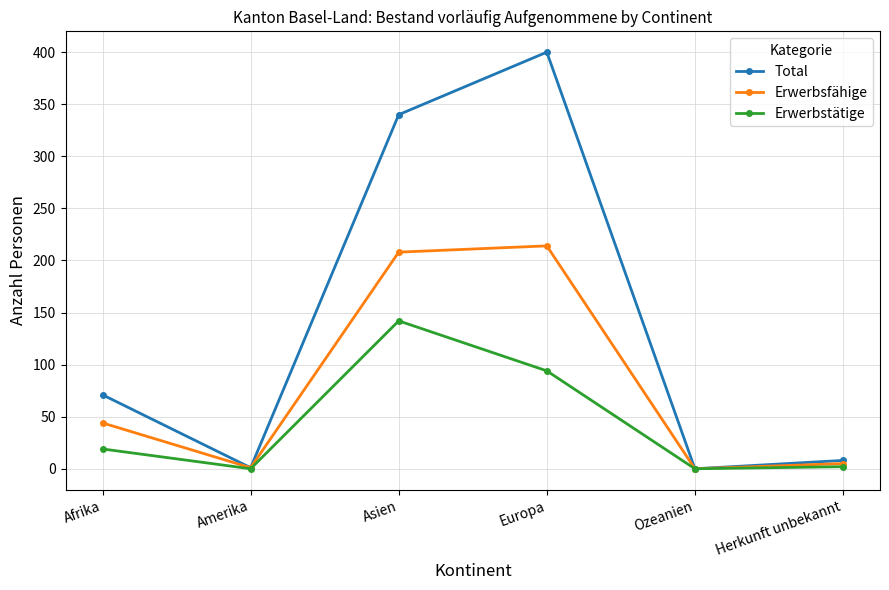

Rank the series at Asien from highest to lowest value.

Total, Erwerbsfähige, Erwerbstätige